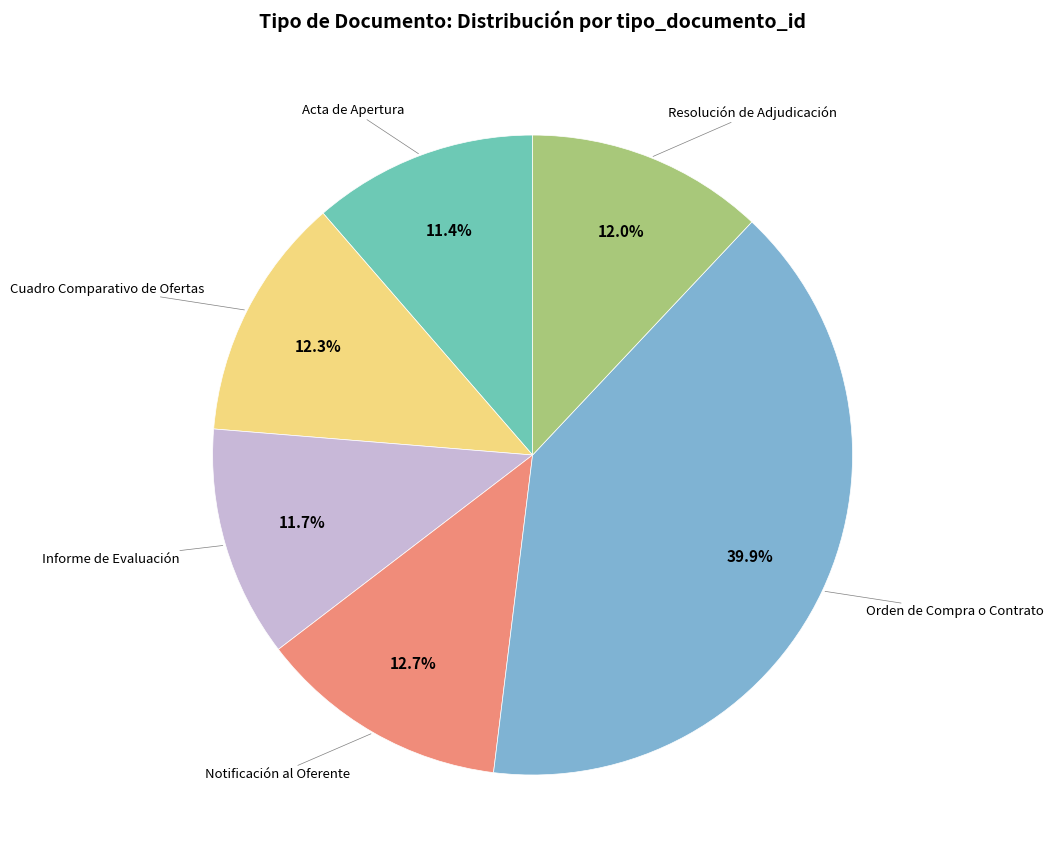

Is there any slice that represents more than half of the pie?

No